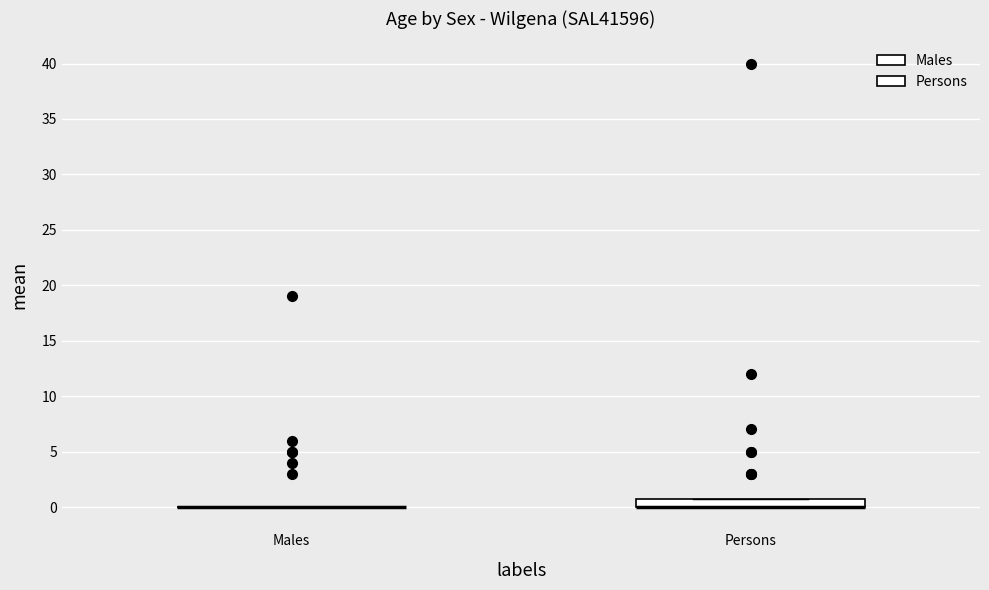

Reading left to right, read every box against the y-axis: the position of its median line, the range the box covers, and the ends of its whiskers. The values are not printed on the chart, so give them approximately, as read against the axis.

Males: box collapsed to a line at 0, whiskers 0 to 0
Persons: median 0 (drawn on the box's lower edge), box 0 to 1, whiskers 0 to 1